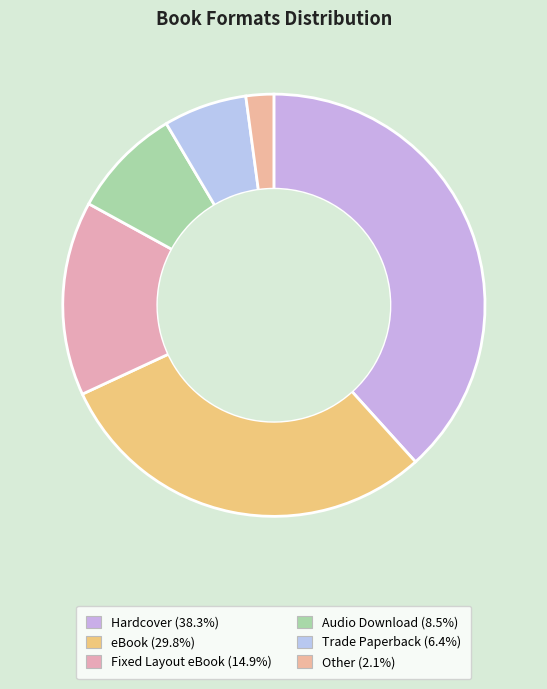

Which slice is the largest?

Hardcover